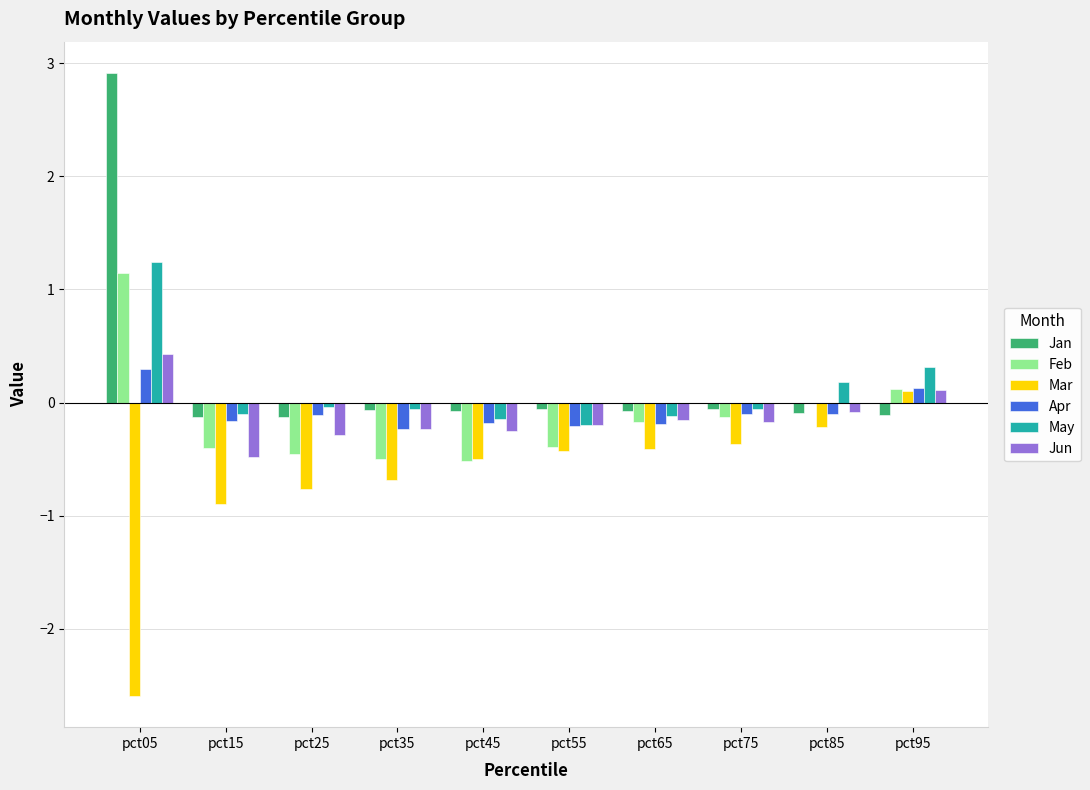

The value of Mar at pct55 is -0.4. True or false?

True